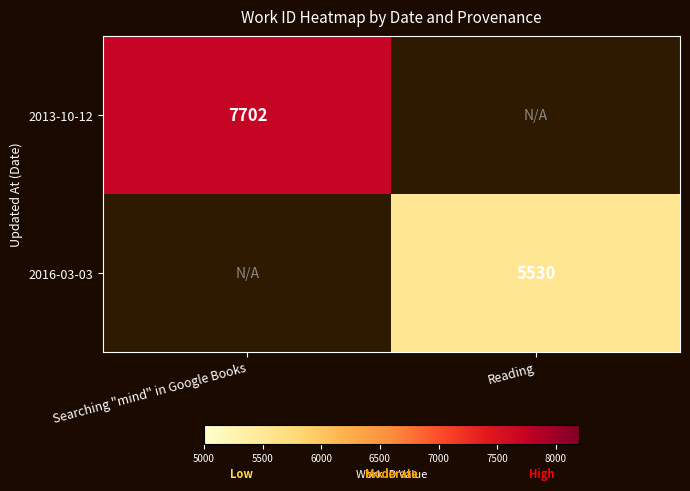

The 2013-10-12 series shows 13581 at Searching "mind" in Google Books. True or false?

False